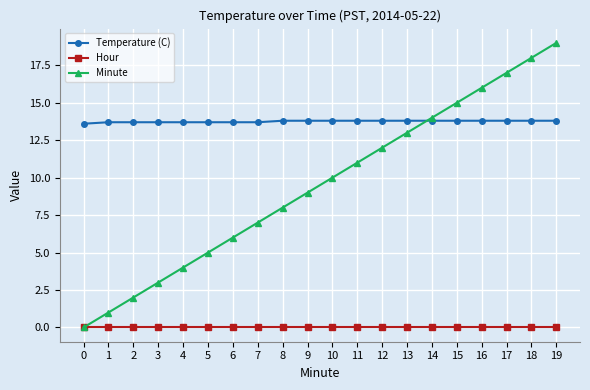

What is the value of the Temperature (C) point at the 20th from the left?

13.8